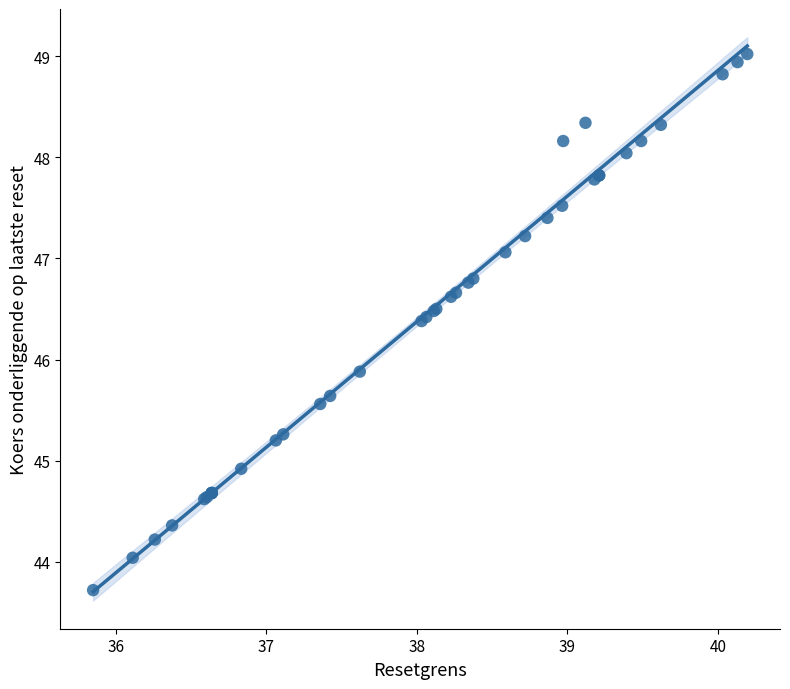

What Y value in the scatter plot is closest to 46?

45.9